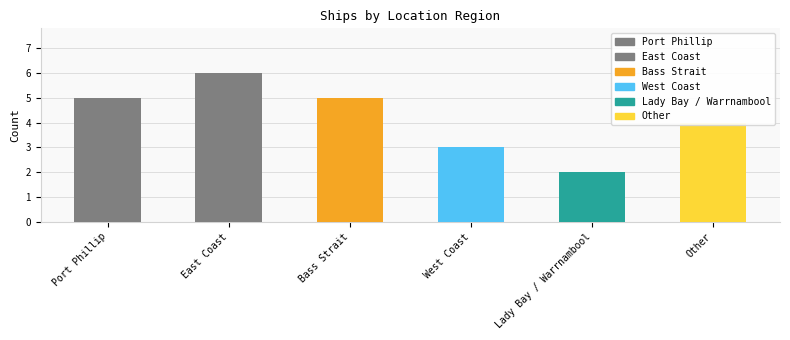

Rank the categories by value from highest to lowest.

East Coast, Port Phillip, Bass Strait, Other, West Coast, Lady Bay / Warrnambool